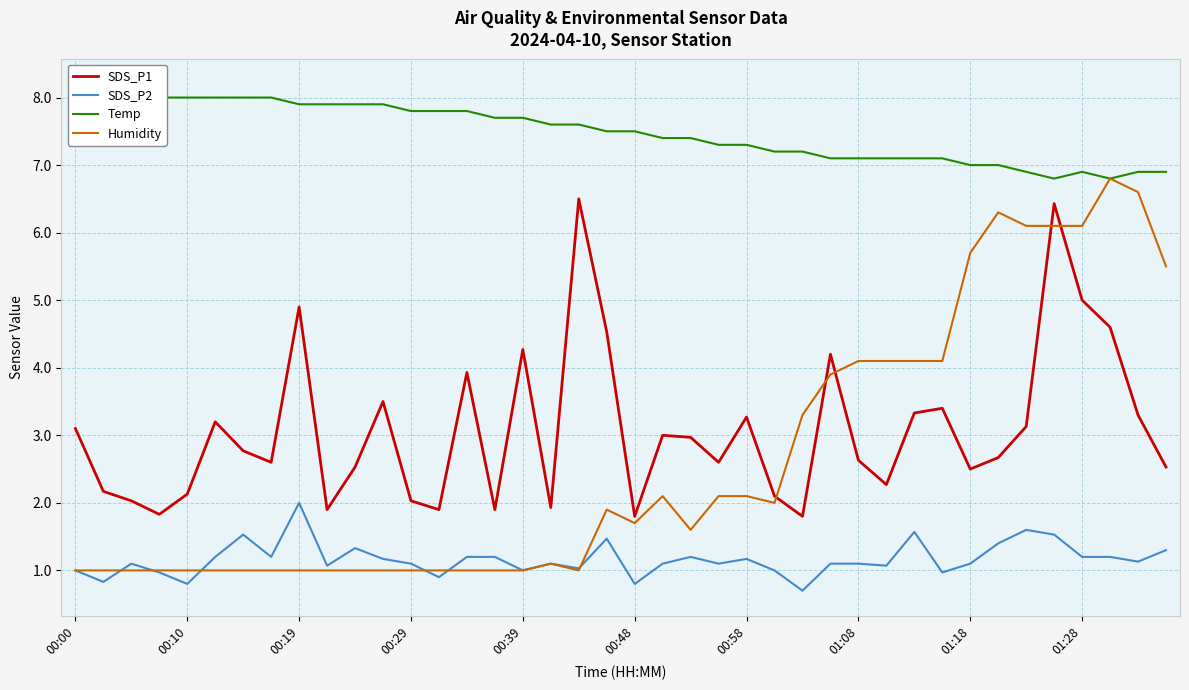

What is the total value across all series at 17?

11.7